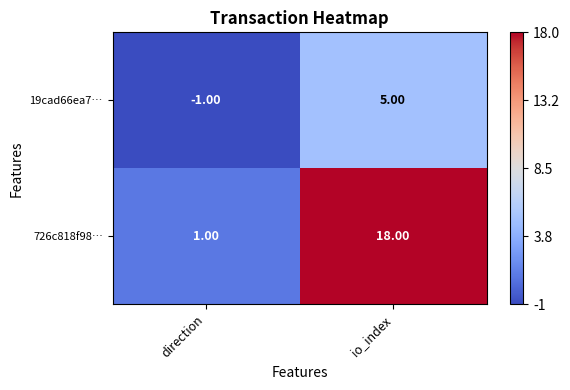

Which series changed the most between direction and io_index?

726c818f98…